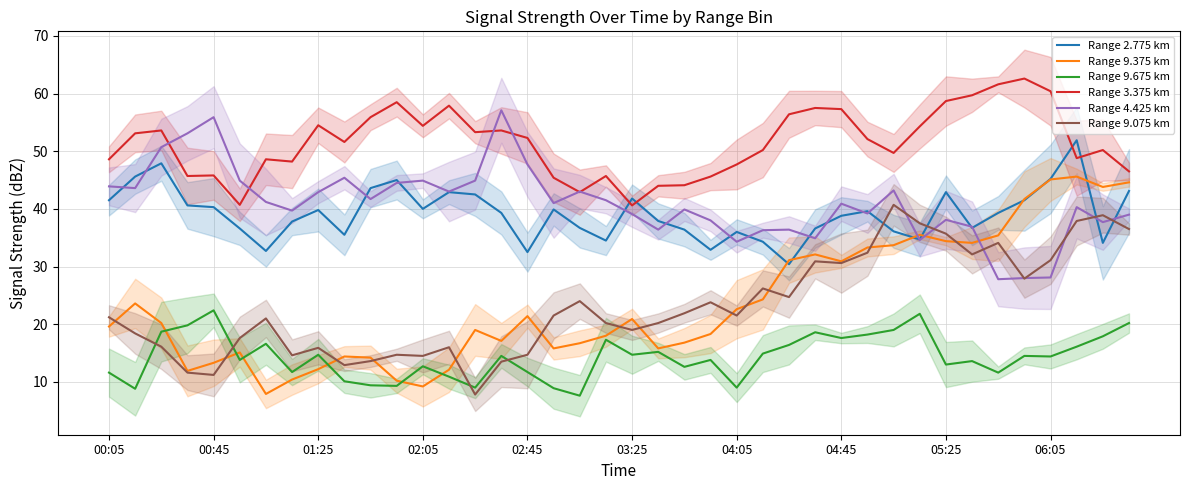

At how many categories does at least one series exceed 62?

1